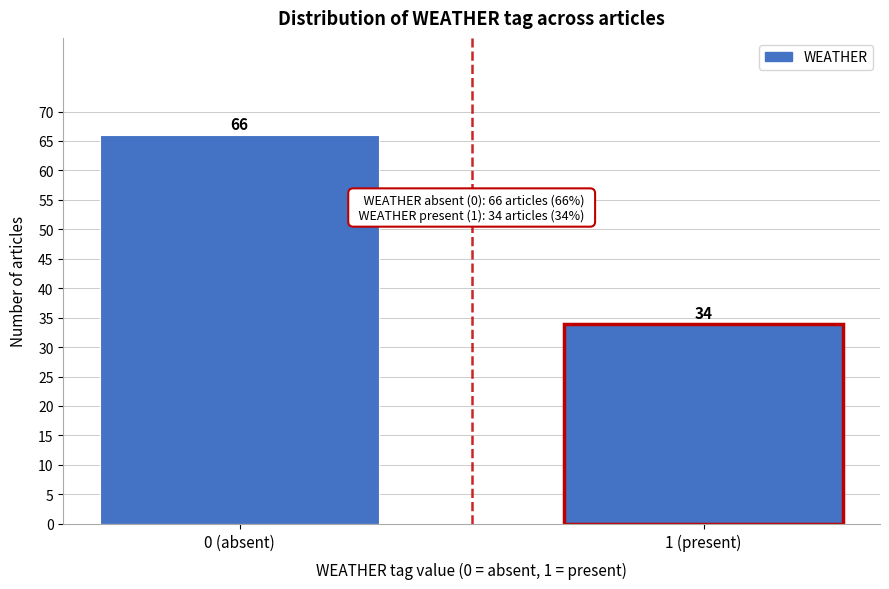

Reading left to right, what are all the values shown in this chart?

66	34